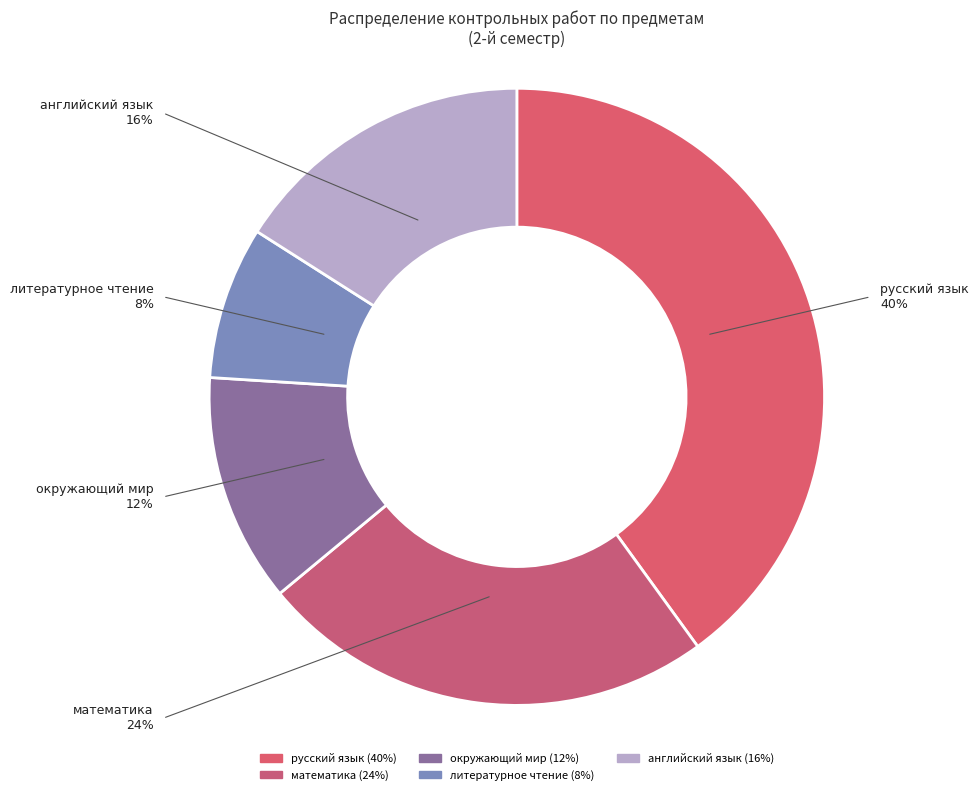

How many slices are in this pie chart?

5